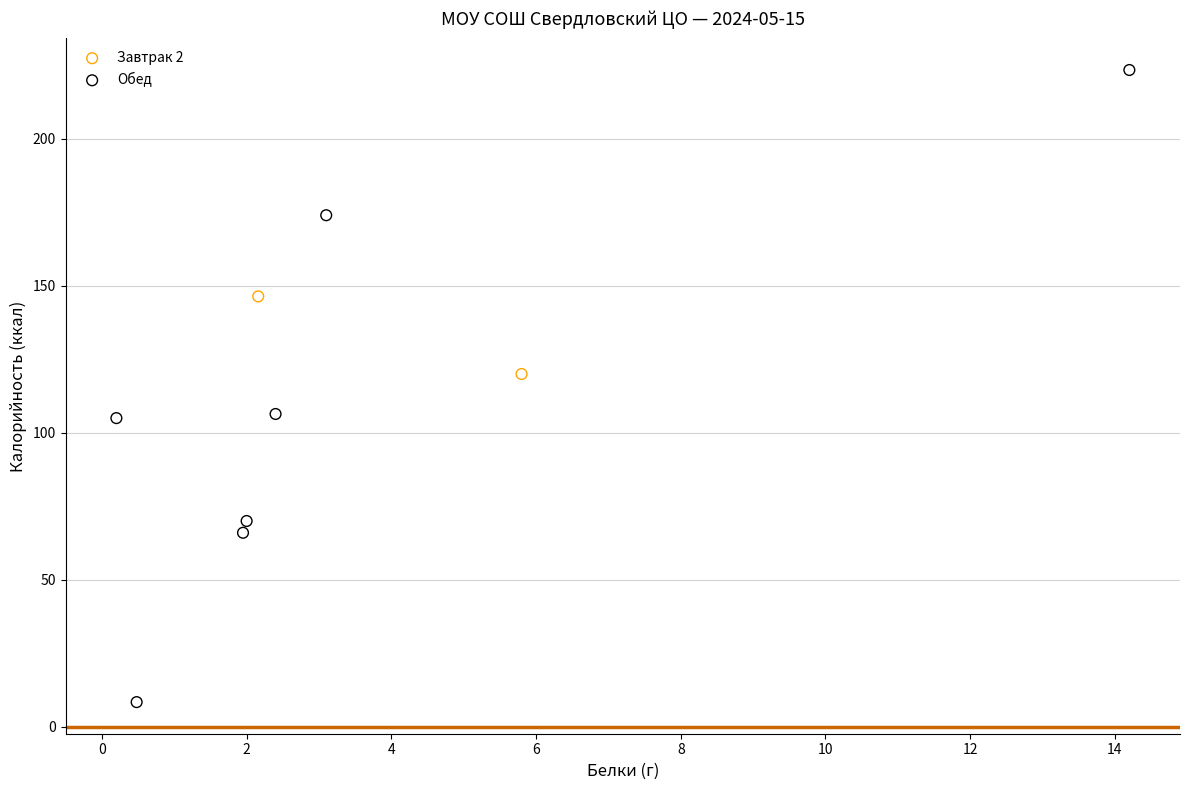

Which series reaches the minimum Y coordinate?

Обед